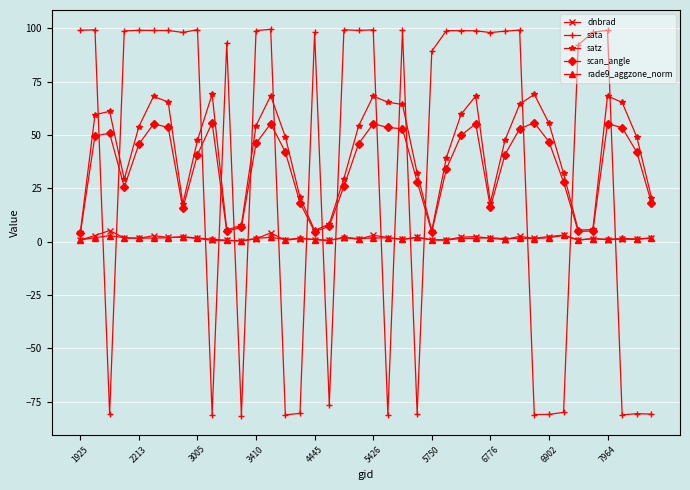

What is the value of the sata point at the 28th from the left?

98.9